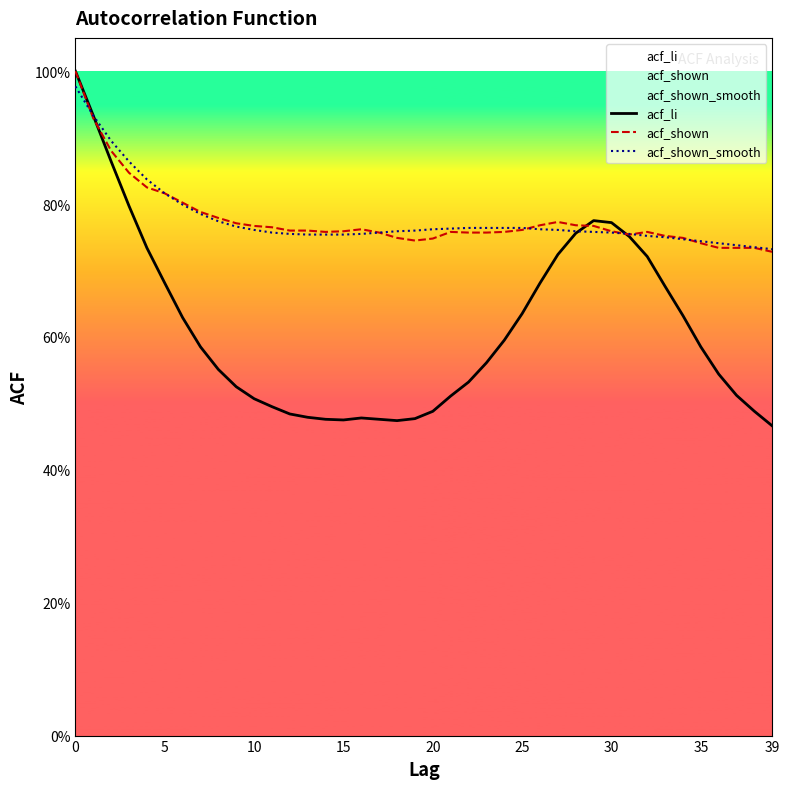

The value of acf_shown_smooth at 18 is 0.8. True or false?

True